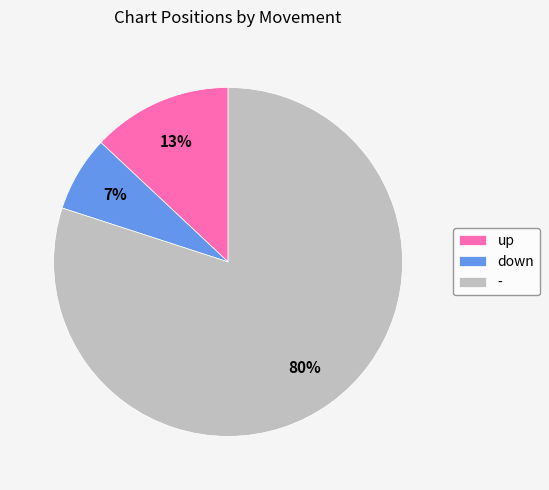

Which slice is the smallest?

down